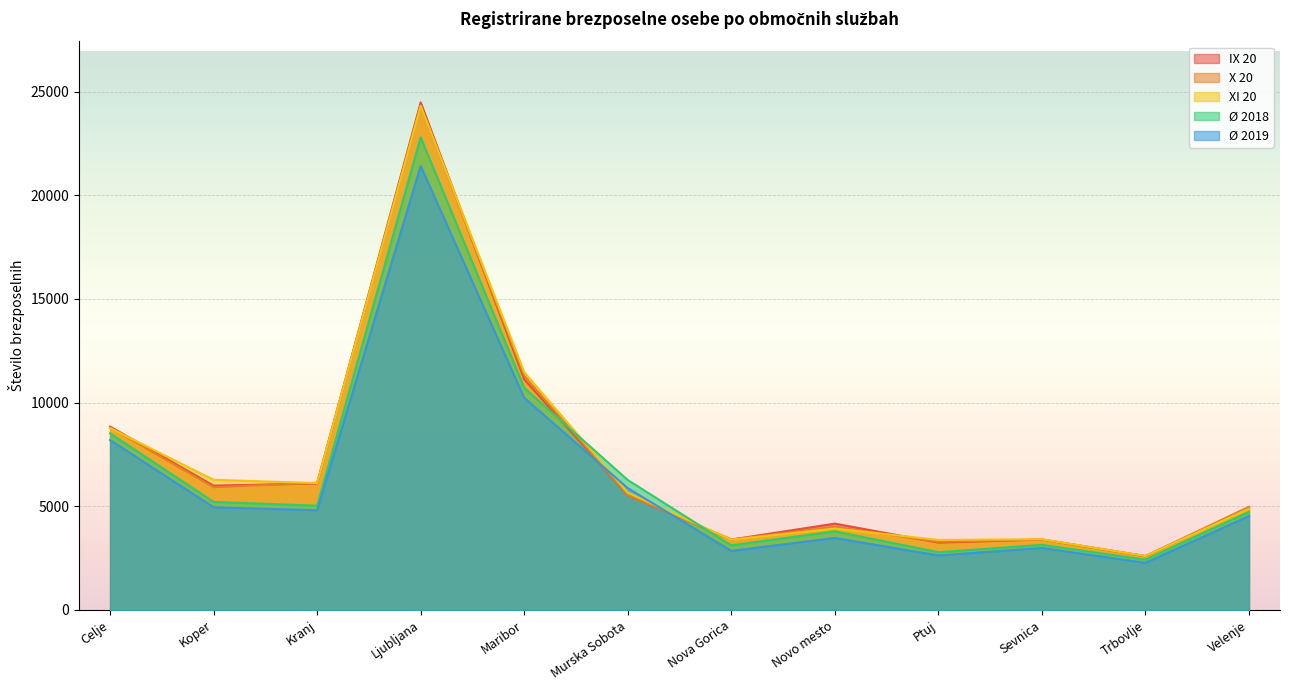

How many values in the Ø 2018 series are below 5024?

6